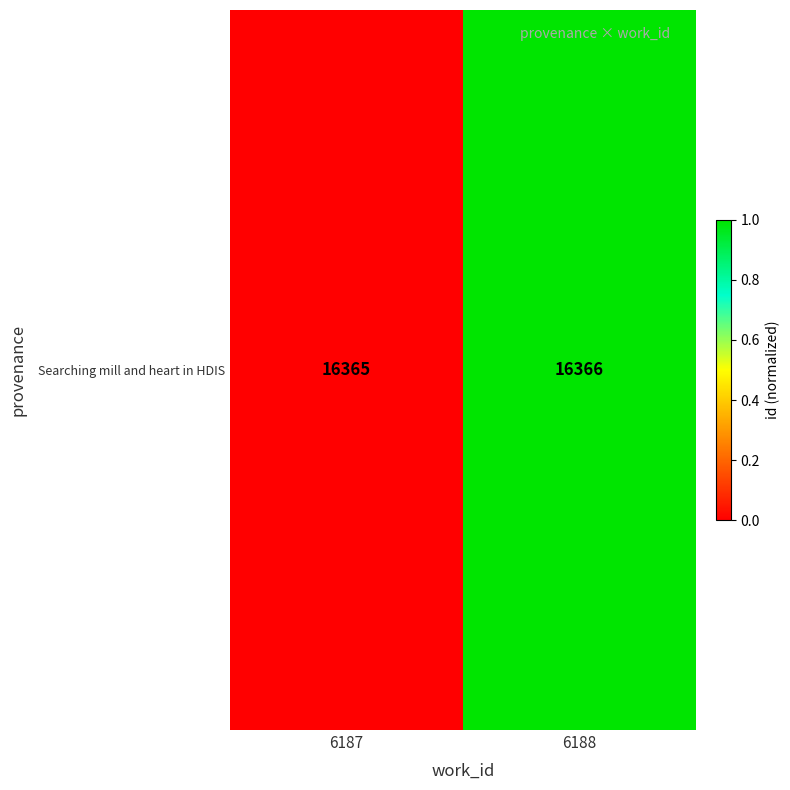

What is the change in value from 6187 to 6188?

+1.0